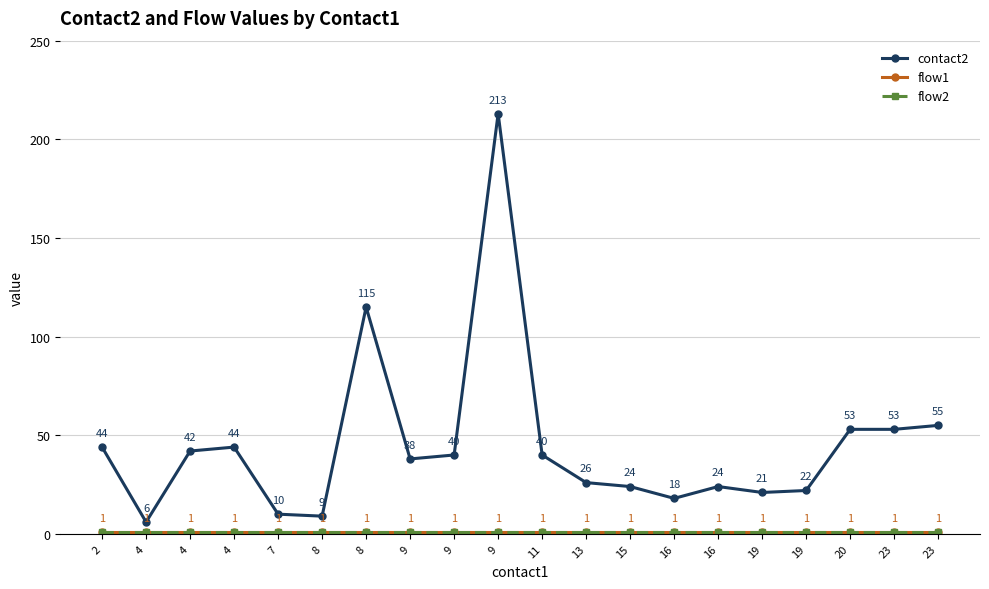

True or false: flow2 and contact2 cross at least once.

False